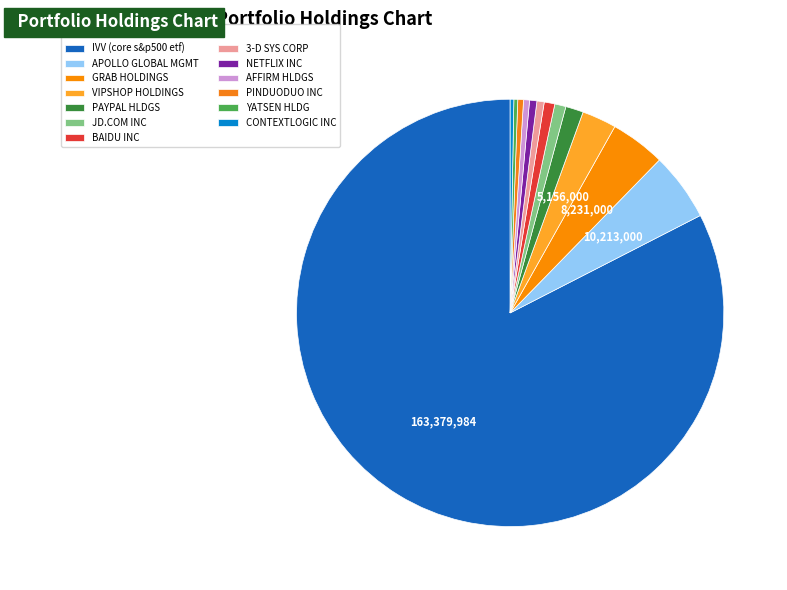

Combined, do YATSEN HLDG and PINDUODUO INC account for over 50%?

No